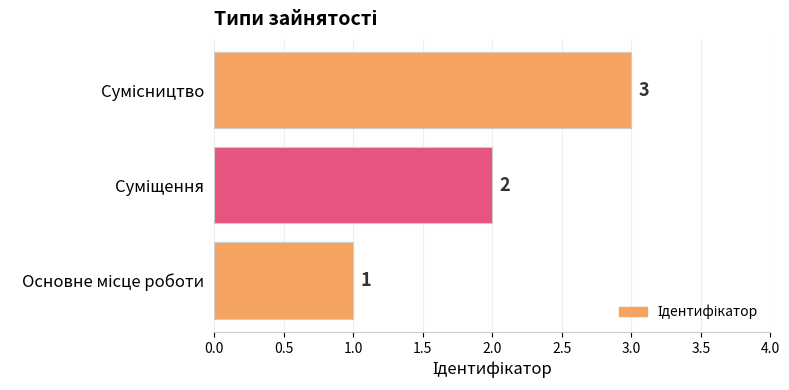

What is the difference between the maximum and minimum values?

2